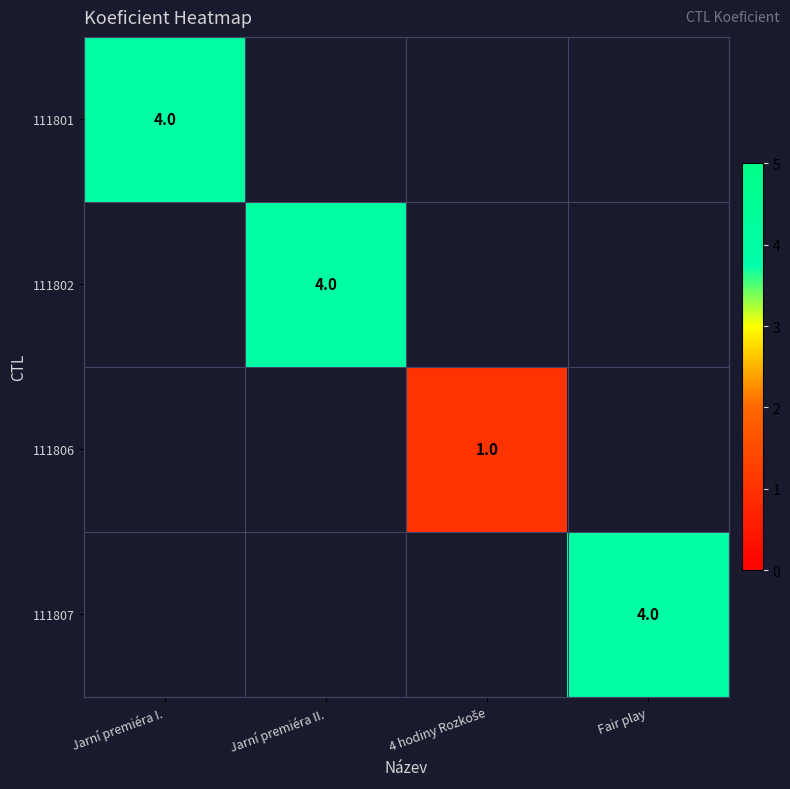

Which label corresponds to the largest value in the chart?

Jarní premiéra I.